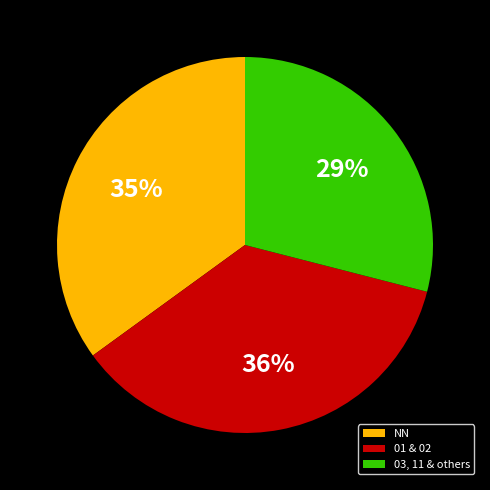

To the nearest percent, what is the combined percentage of 03, 11 & others and NN?

64%